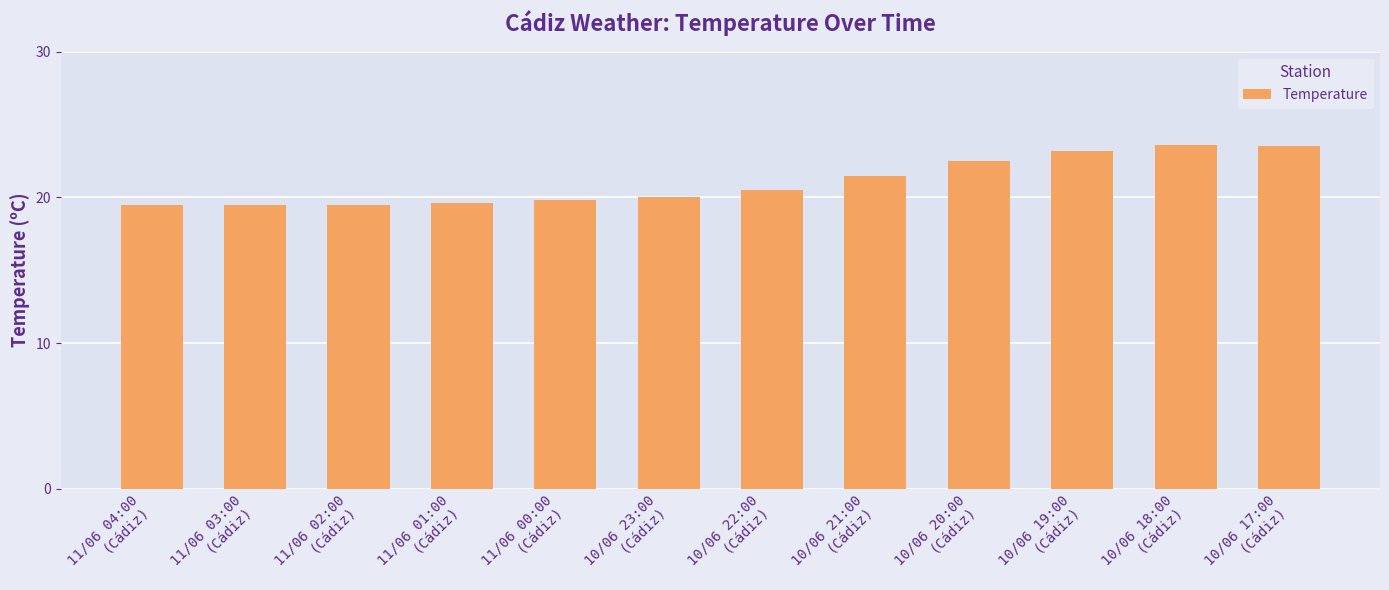

Approximately how many times larger is the value at 10/06 22:00
(Cádiz) compared to 10/06 23:00
(Cádiz)?

1.0